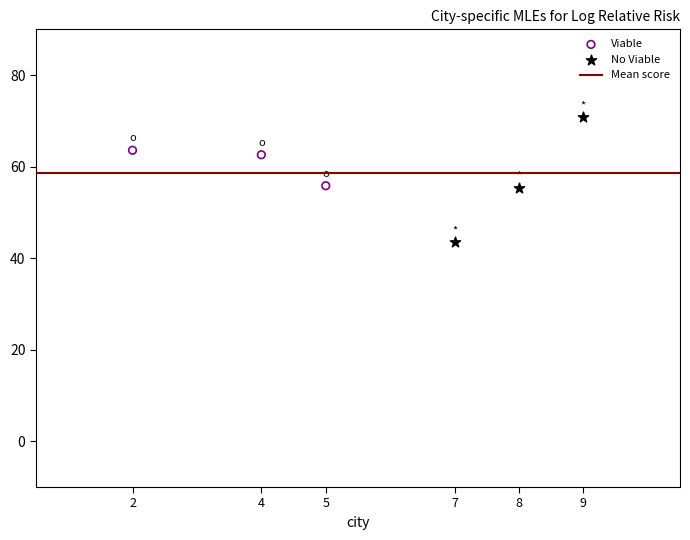

Which series contains the highest Y value?

No Viable